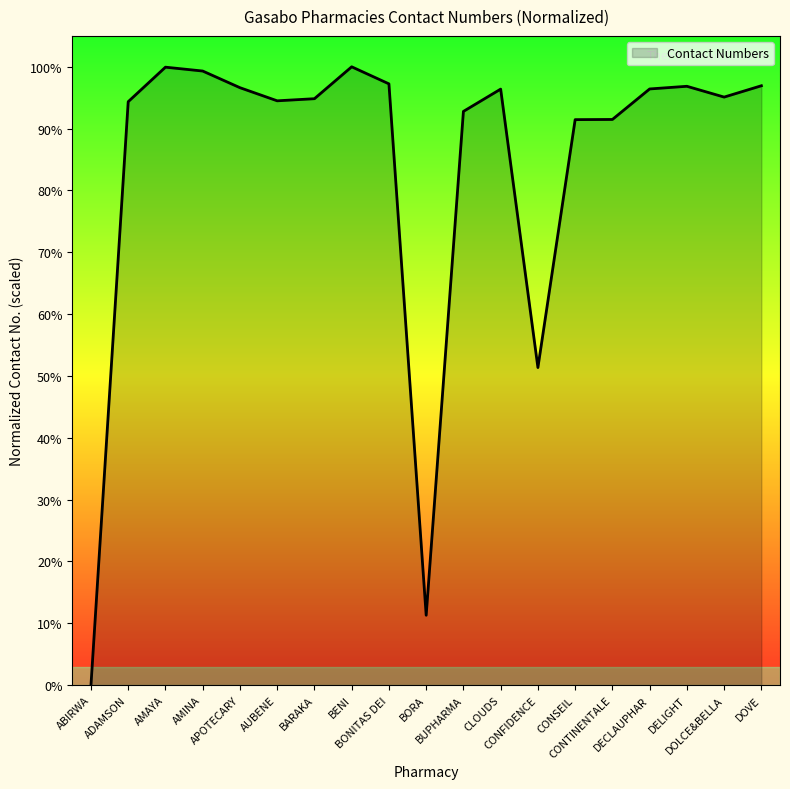

How many categories are shown in the chart?

19